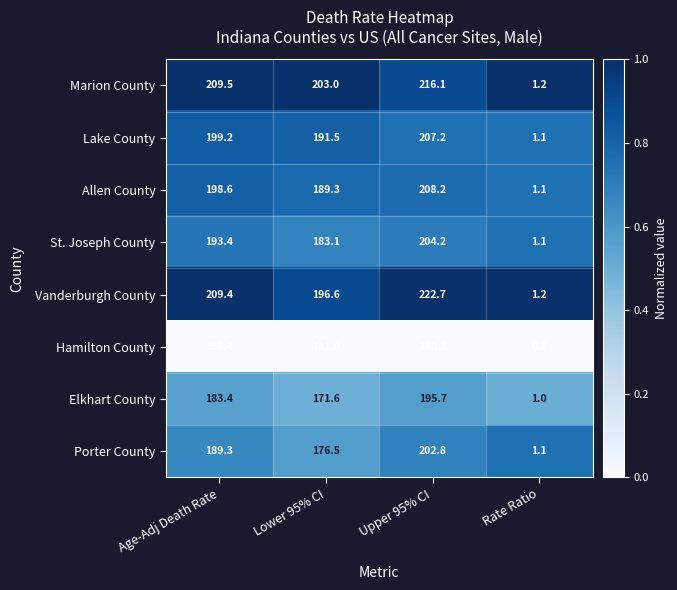

Which series has the largest total across all categories?

Vanderburgh County